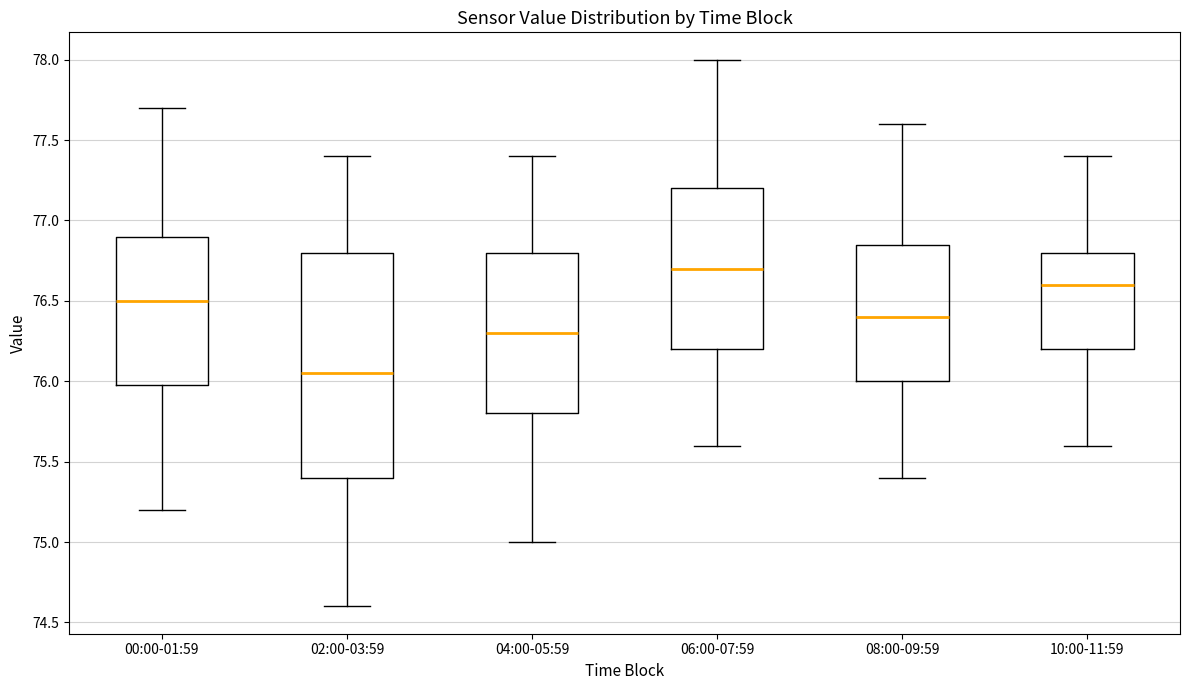

Comparing the boxes themselves (not the whiskers), which one is the tallest?

02:00-03:59